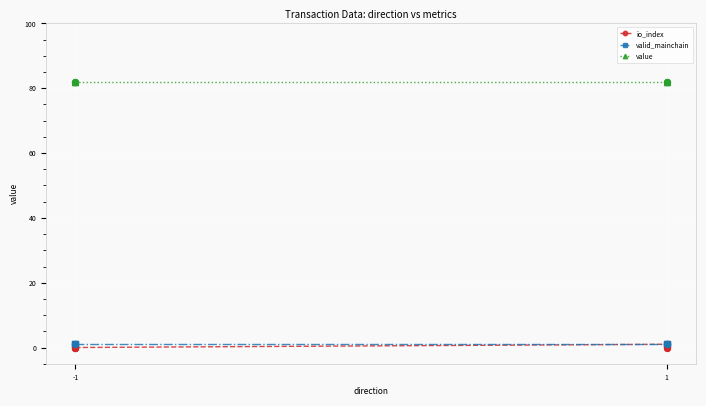

Which series has the largest total across all categories?

value